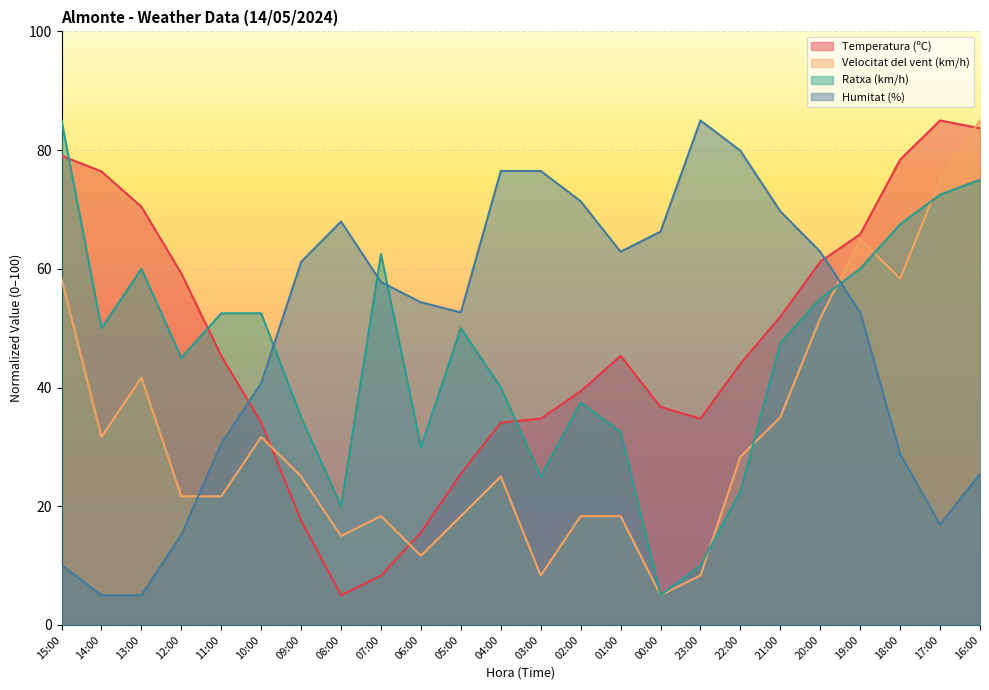

Rank the categories by Temperatura (ºC) value from lowest to highest.

08:00, 07:00, 06:00, 09:00, 05:00, 10:00, 04:00, 03:00, 23:00, 00:00, 02:00, 22:00, 11:00, 01:00, 21:00, 12:00, 20:00, 19:00, 13:00, 14:00, 18:00, 15:00, 16:00, 17:00